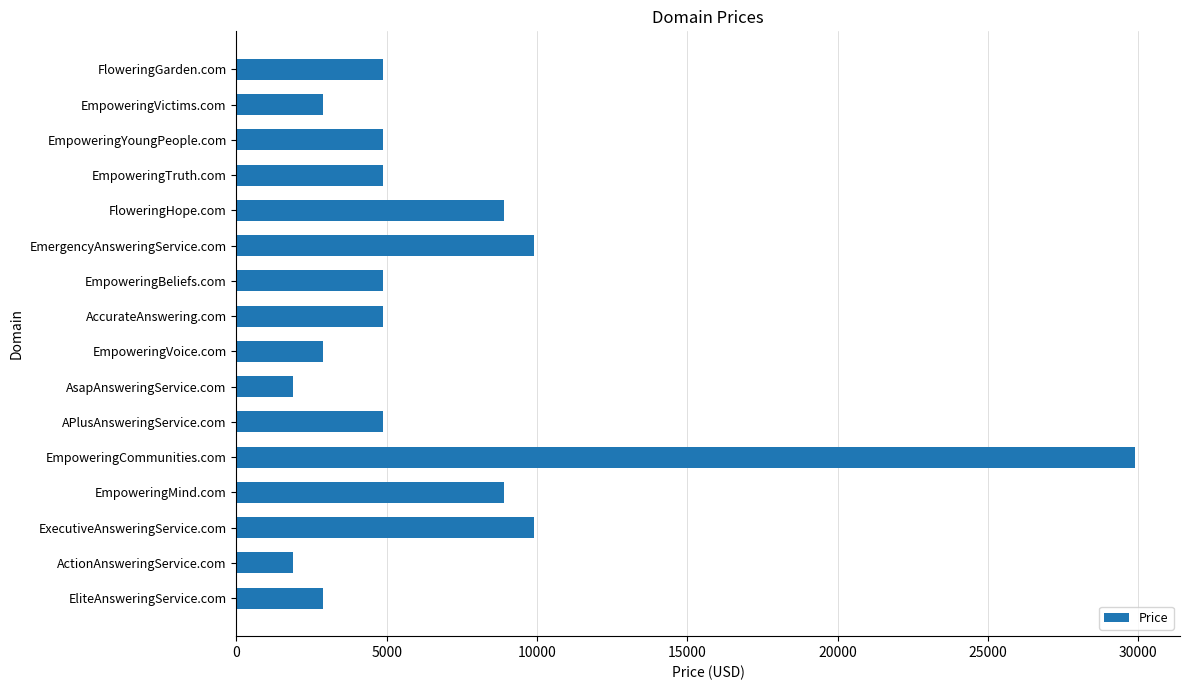

The value at EmpoweringBeliefs.com is 7719. True or false?

False